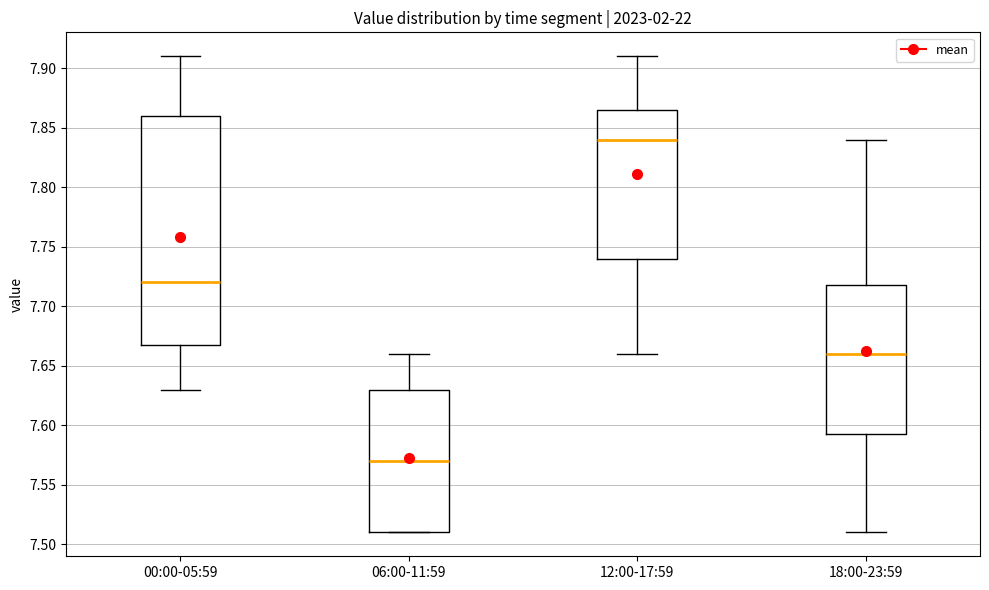

Which box is the tallest, from its lower edge to its upper edge?

00:00-05:59